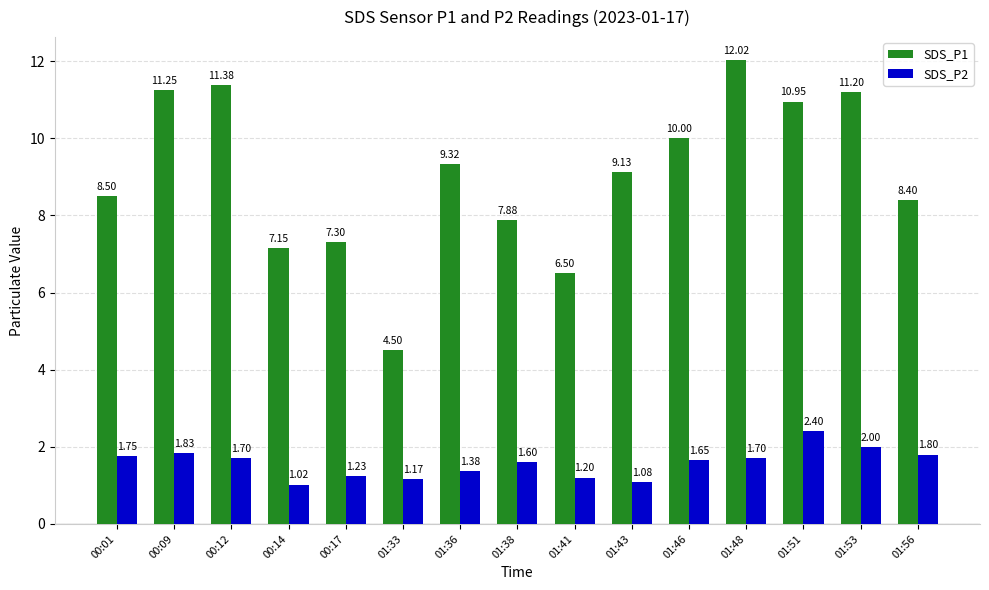

What is the average value of the SDS_P1 series?

9.0